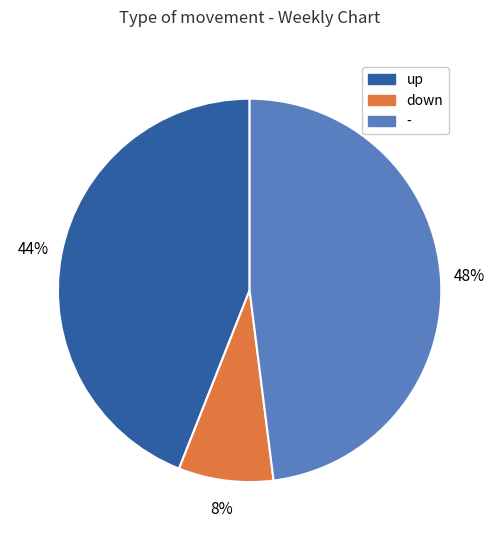

To the nearest percent, what is the difference between the up and down slice percentages?

36%